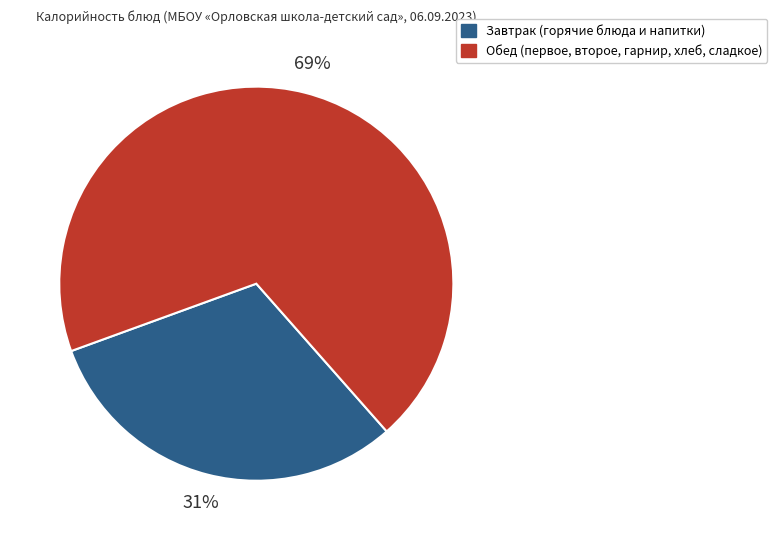

Count the number of slices in the pie.

2